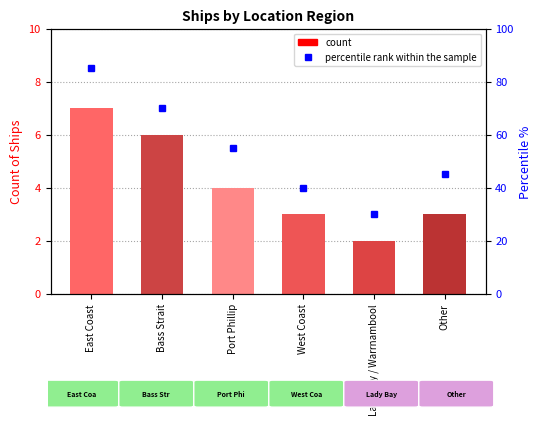

Rank the series by their average value, from highest to lowest.

percentile rank within the sample, count